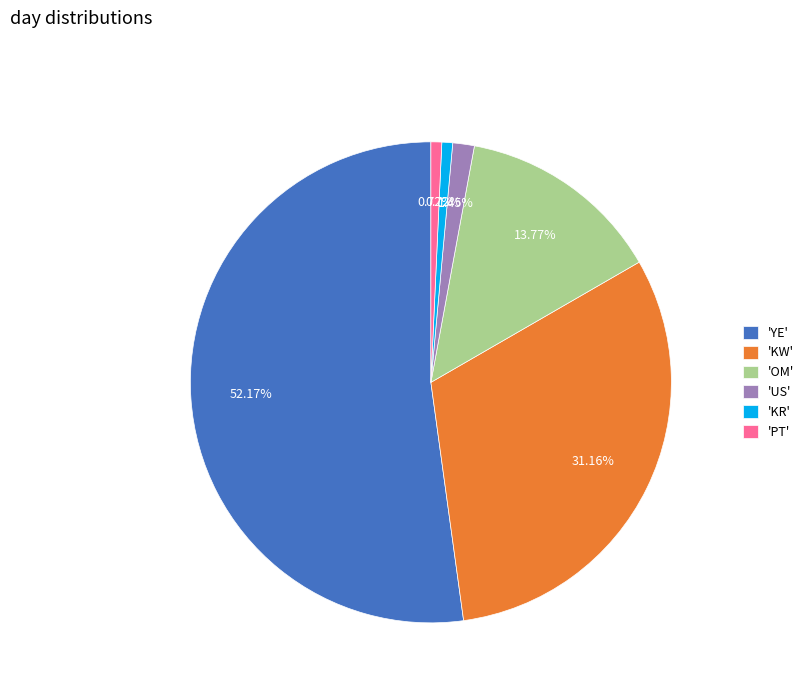

To the nearest percent, what is the difference between the largest and smallest slice percentages?

51%